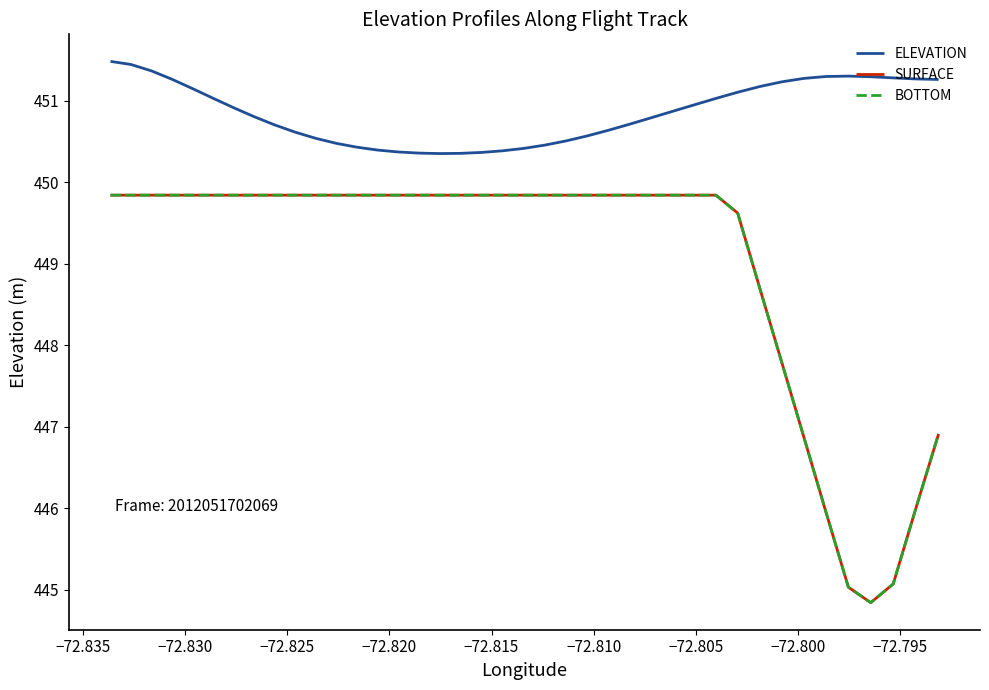

Rank the series by their maximum value, from lowest to highest.

SURFACE, BOTTOM, ELEVATION